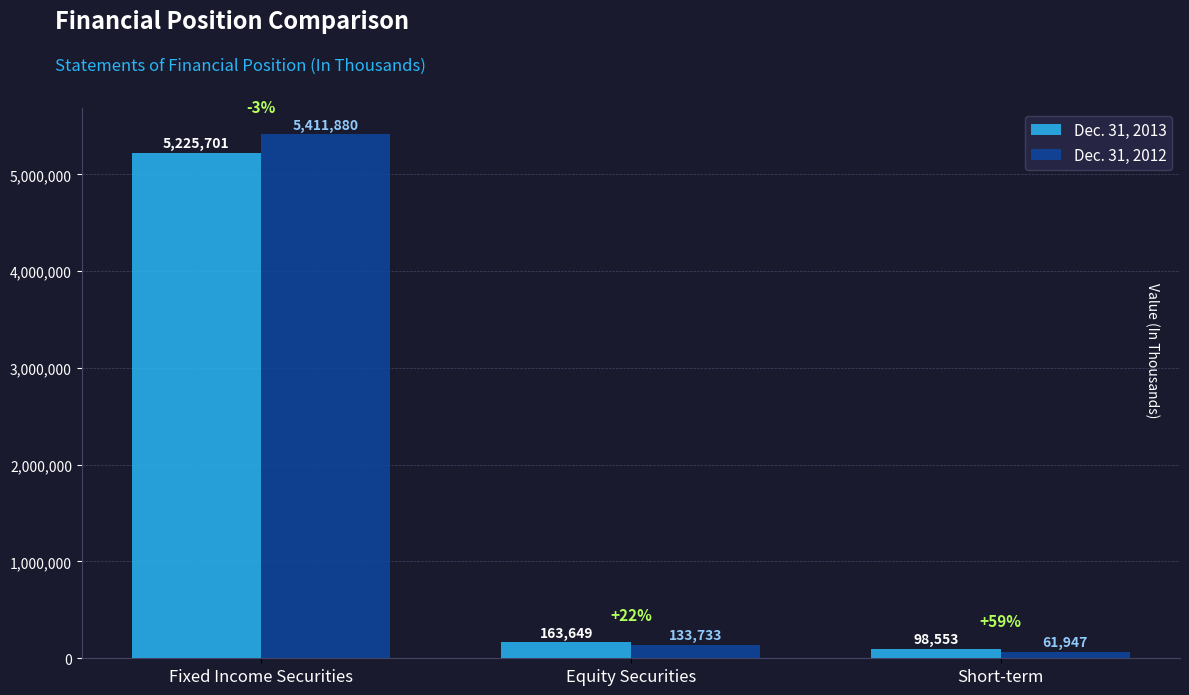

What is the difference between the maximum and minimum values in the Dec. 31, 2013 series?

5127148